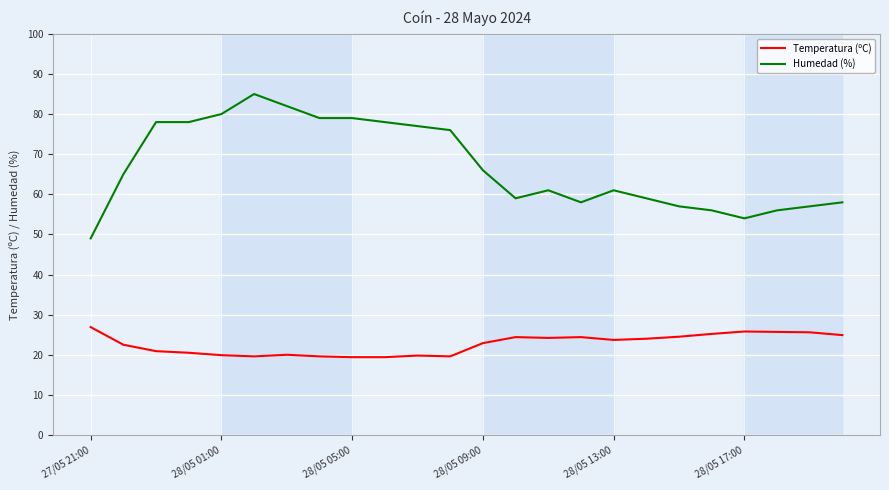

List the series in order of their overall mean, highest first.

Humedad (%), Temperatura (ºC)